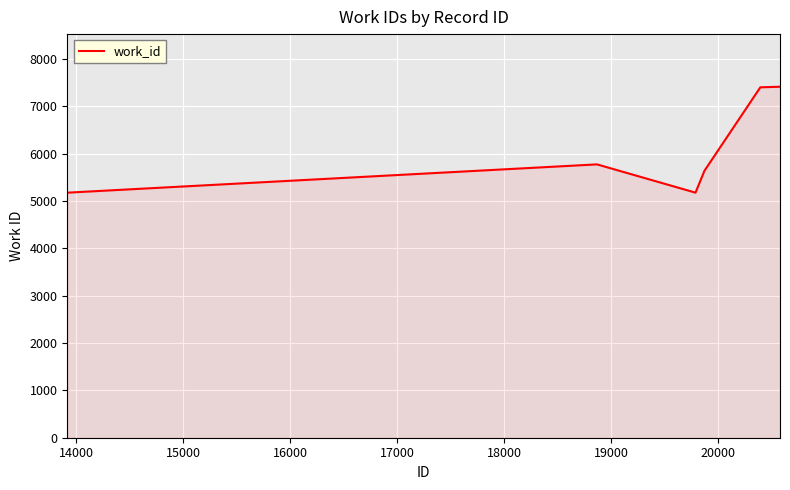

What is the maximum value shown in the chart?

7411